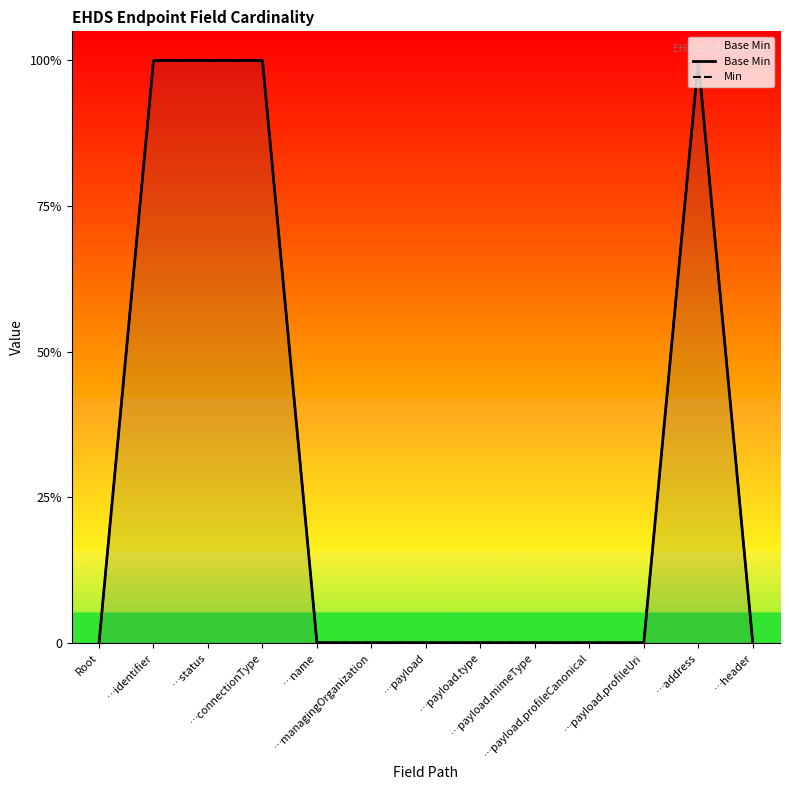

Which series has the widest spread of values?

Base Min